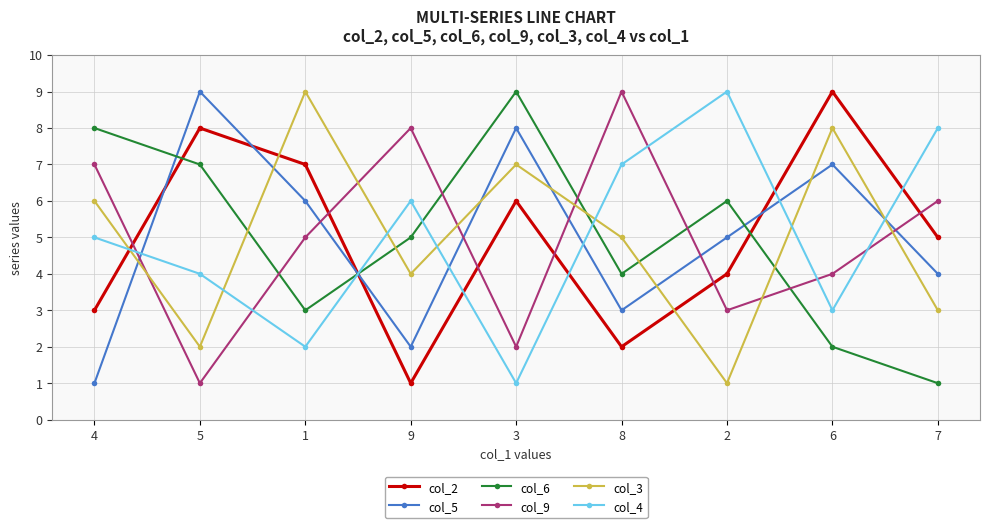

Which series ends up on top after the final intersection of col_5 and col_9?

col_9